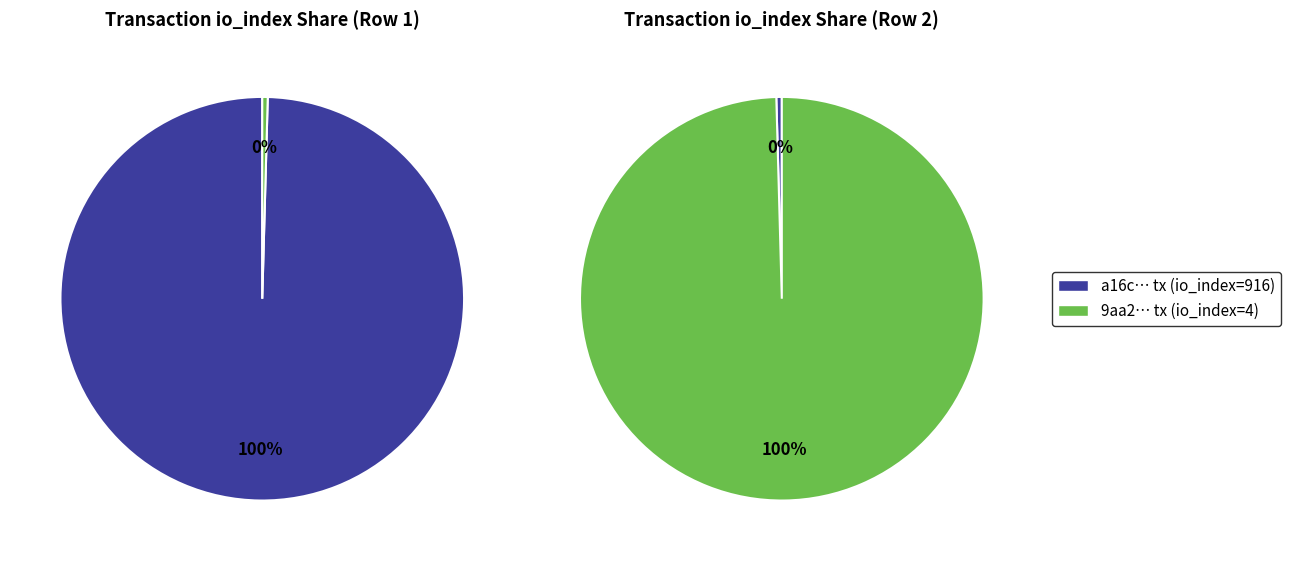

What percentage do io_index and direction together represent?

100.0%